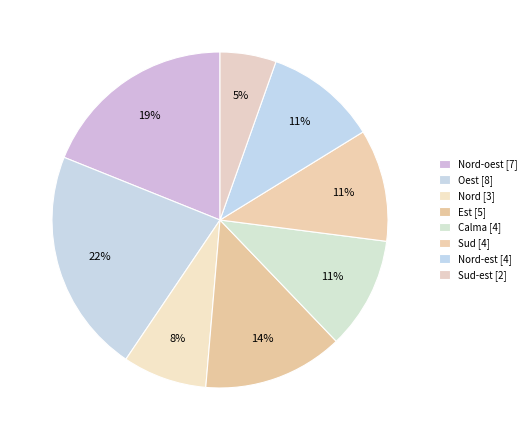

How many segments does this pie chart have?

8